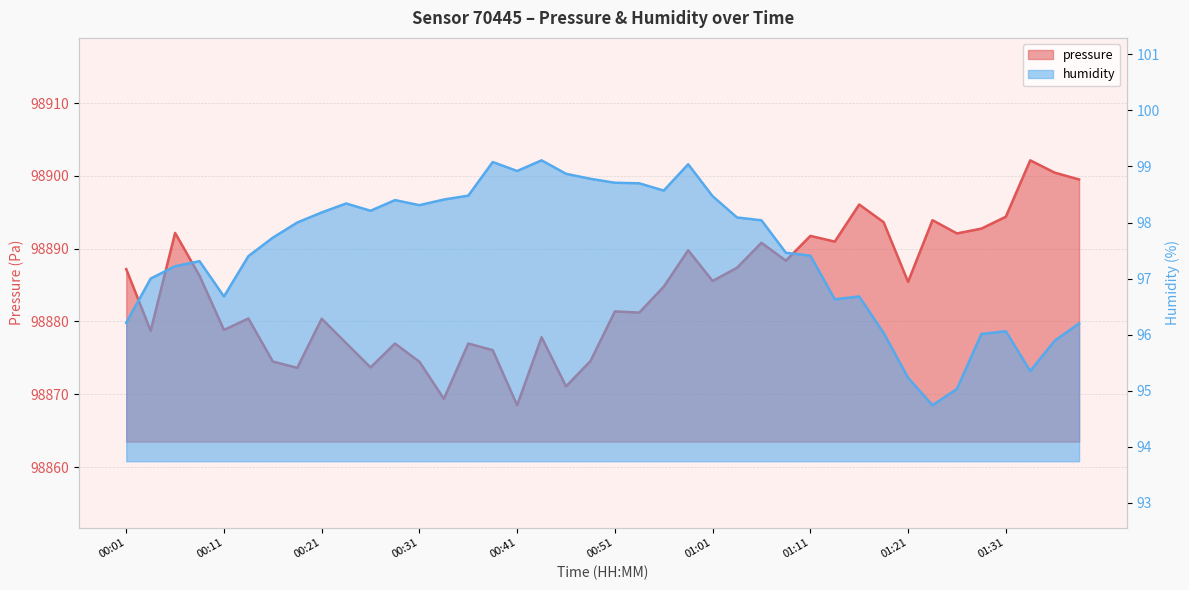

Is the value of humidity at 00:38 greater than the value of pressure at 00:03?

No